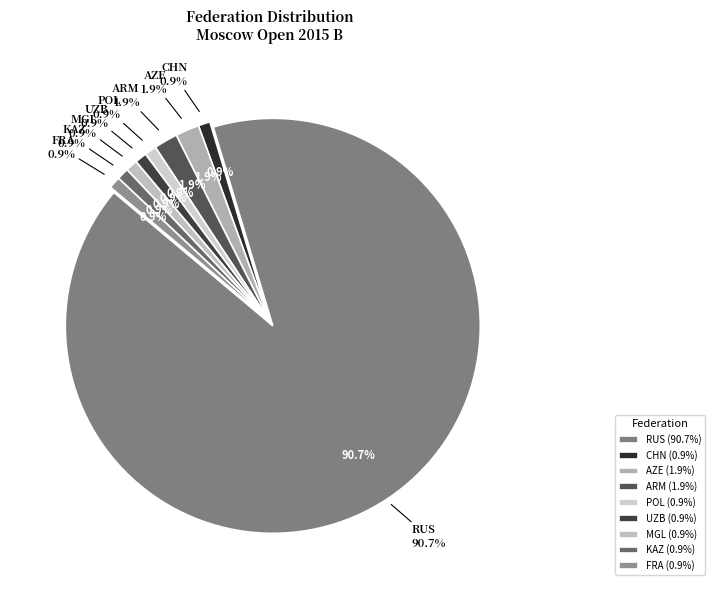

Is it true that FRA is 1% of the pie?

True